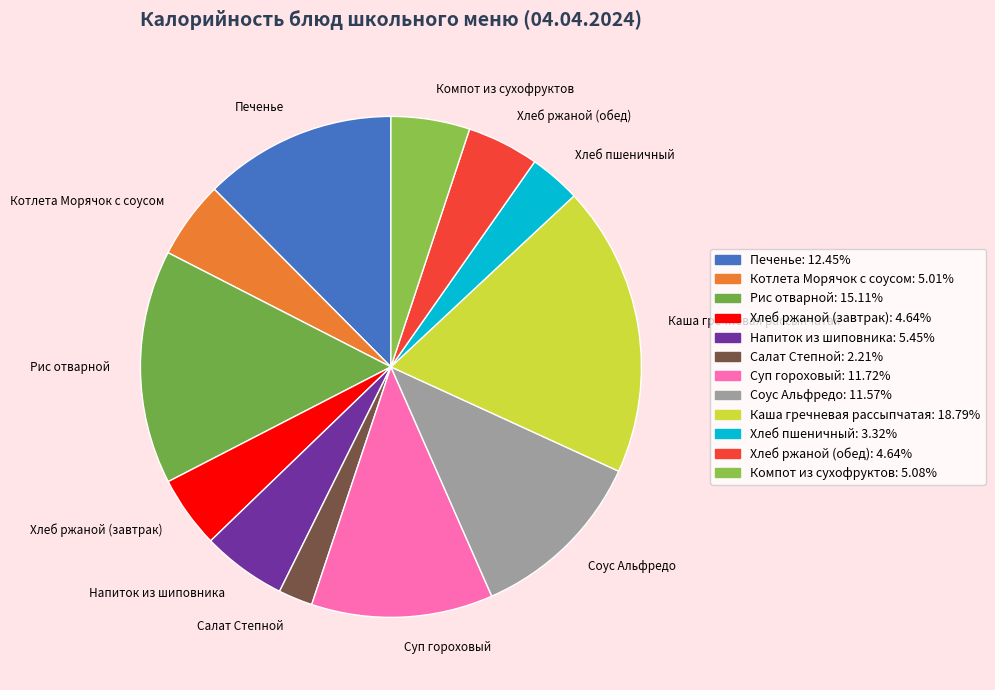

What is the ratio of the value at Соус Альфредо to the value at Суп гороховый?

1.0